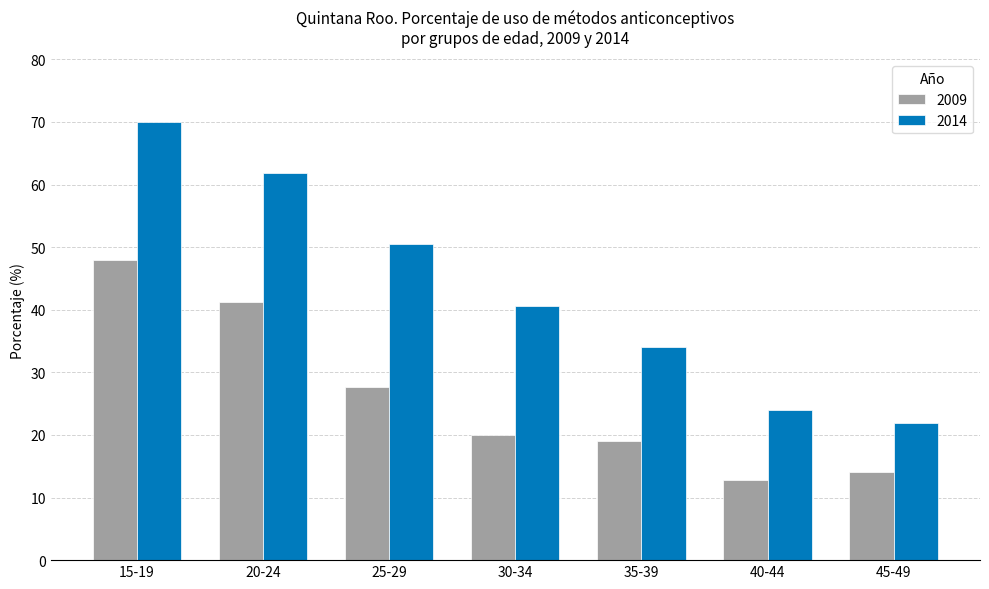

What is the difference between the second highest and second lowest values in the 2009 series?

27.2